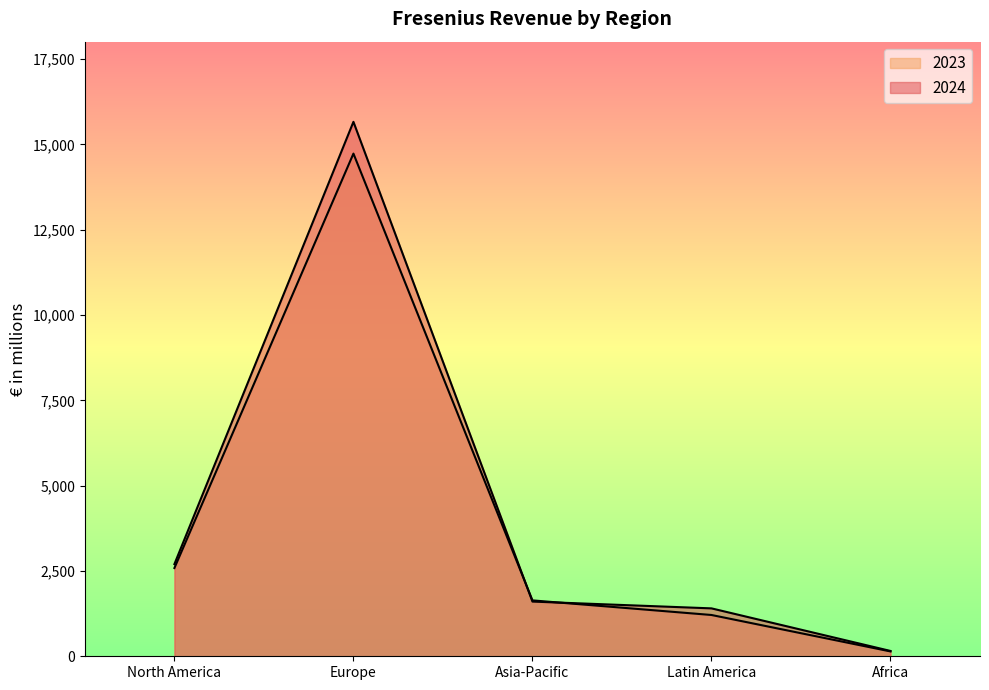

What is the total value across all series at North America?

5287